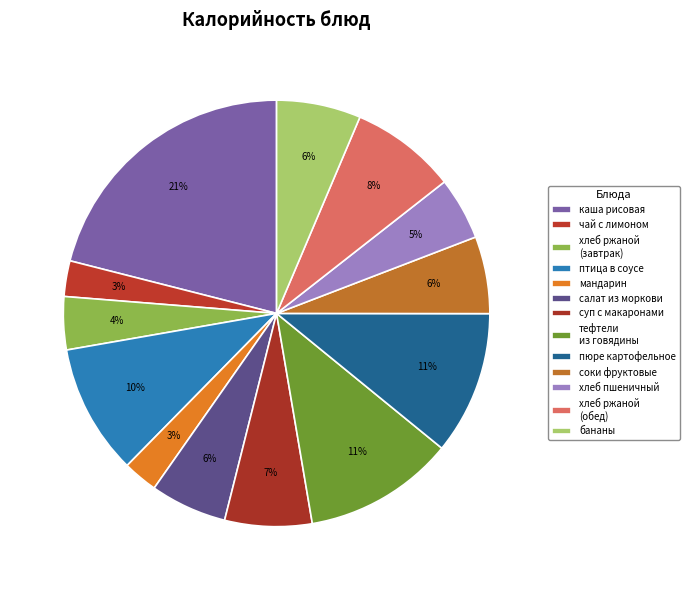

How many segments does this pie chart have?

13